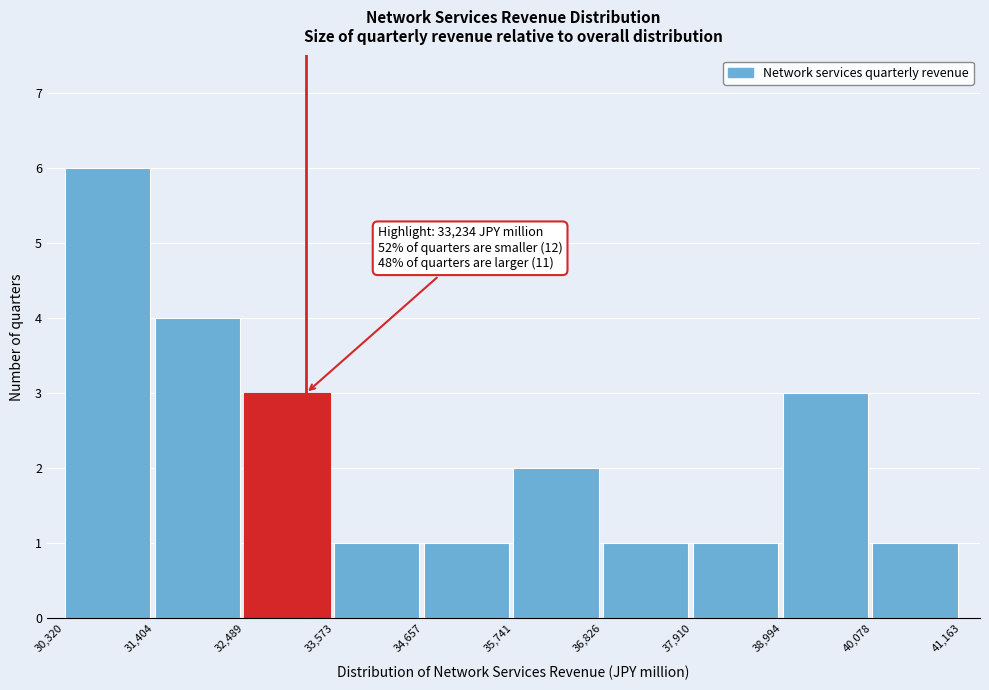

Over which range of the x-axis is the bar tallest?

30,320 to 31,404